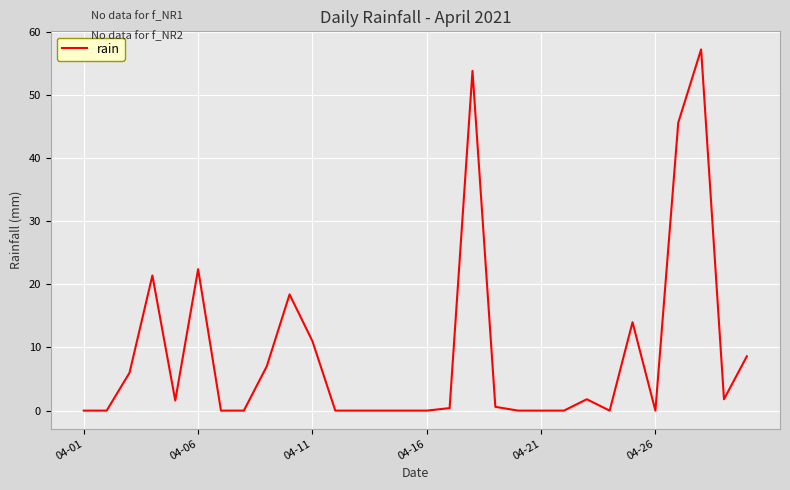

What is the greatest value displayed?

57.2